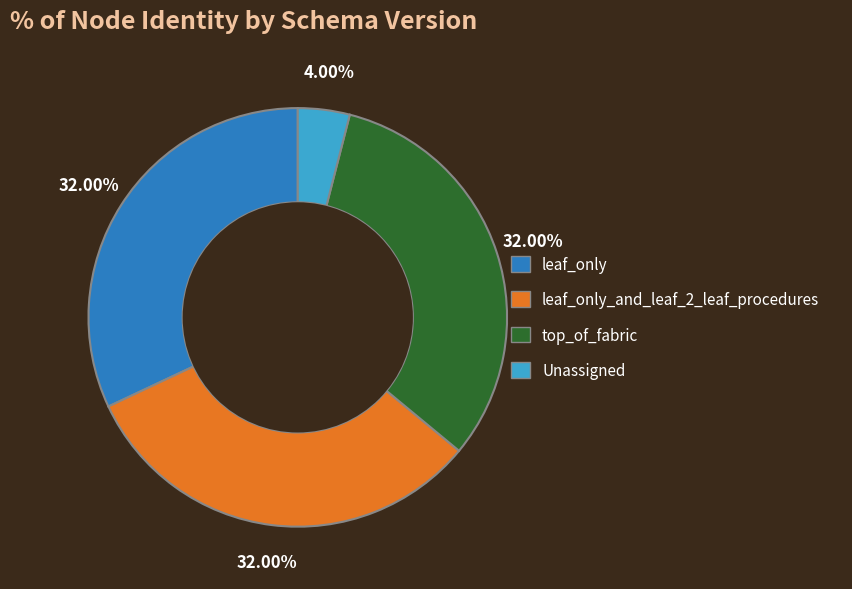

Count the number of slices in the pie.

4